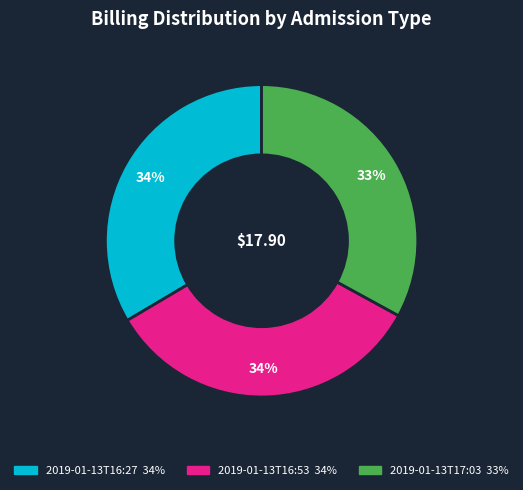

To the nearest percent, what is the difference between the 2019-01-13T17:03 and 2019-01-13T16:27 slice percentages?

1%